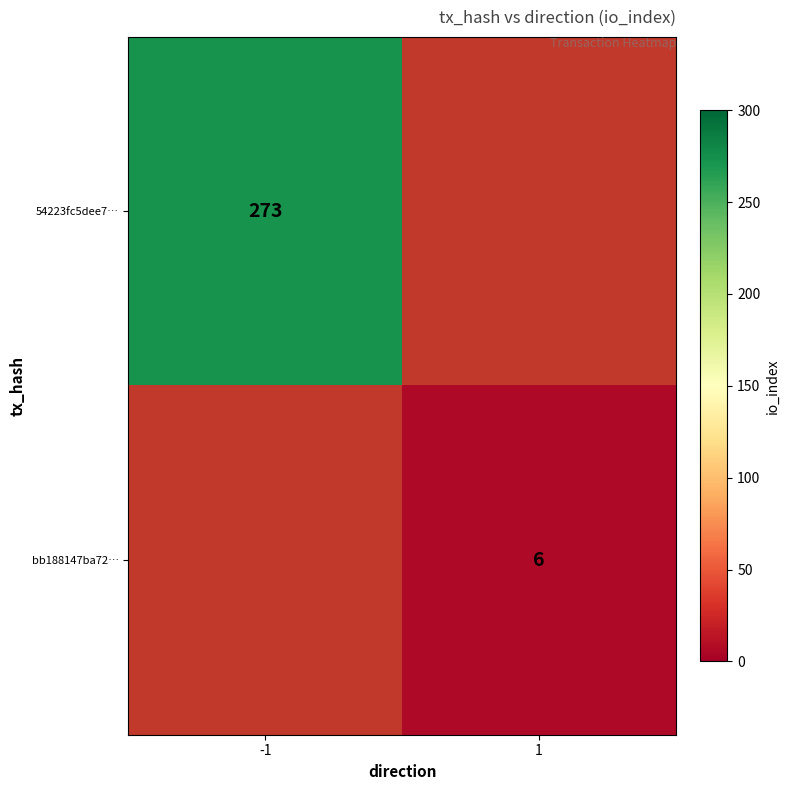

True or false: 54223fc5dee7… has a value of 450.4 at -1.

False